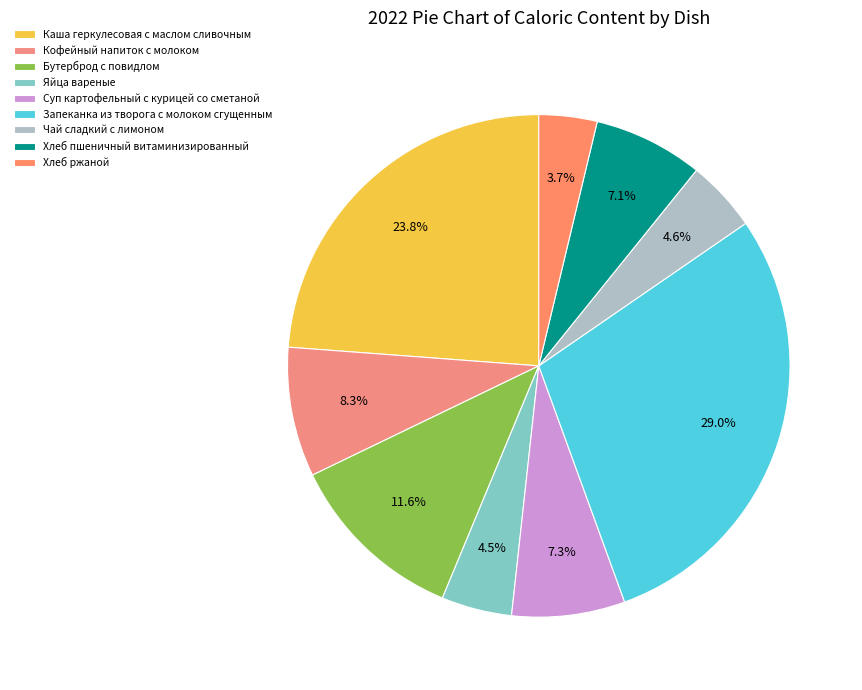

How many segments does this pie chart have?

9